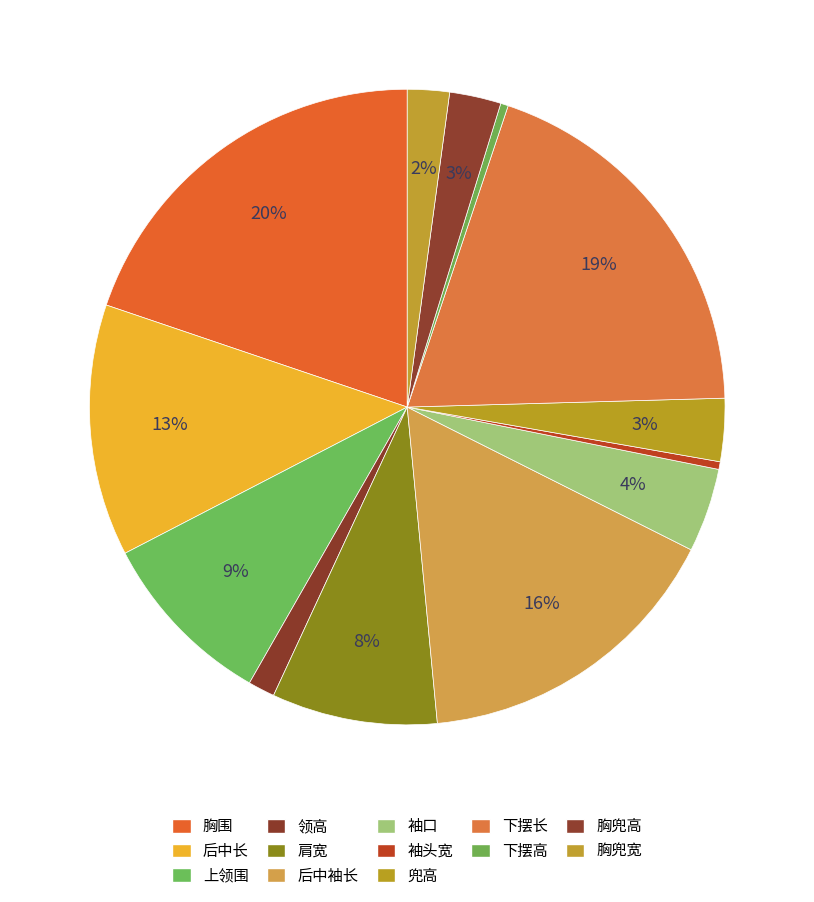

Which slice is the largest?

胸围